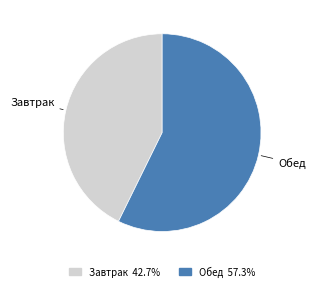

What is the majority slice?

Обед